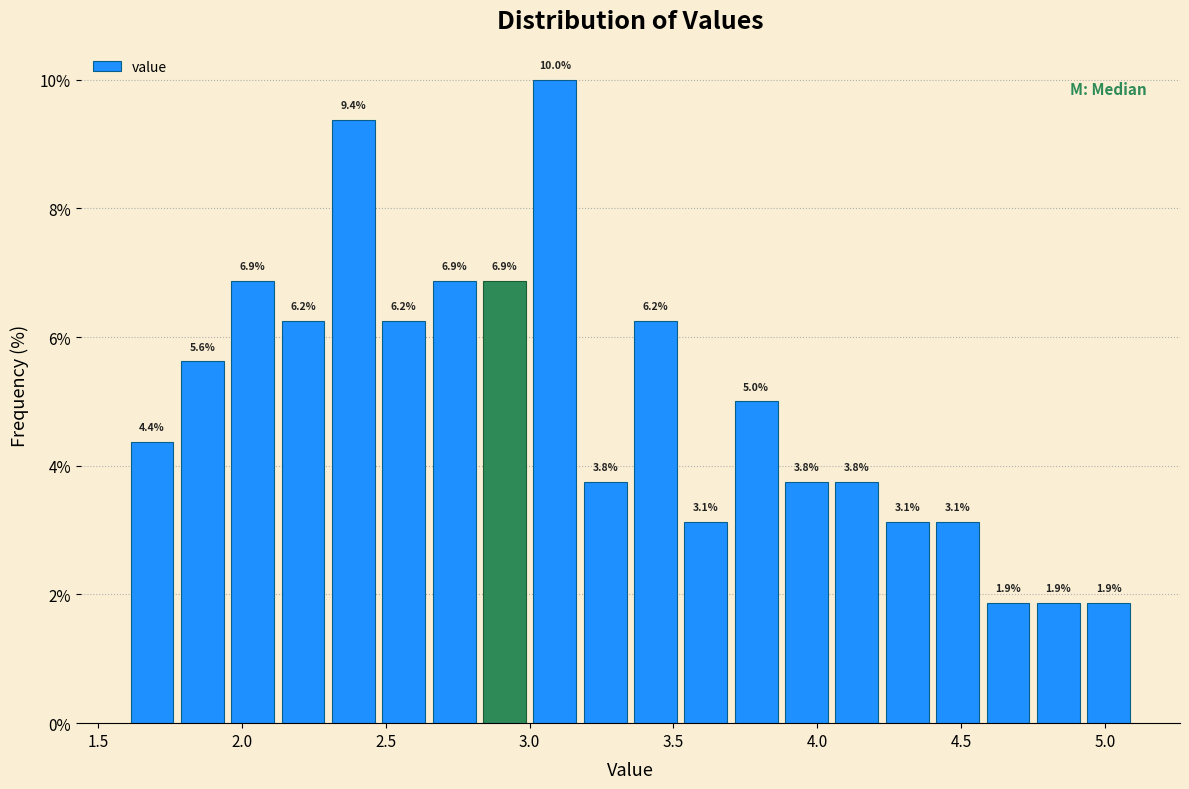

Around what value on the x-axis is the tallest bar? Give the approximate position of its centre, as read against the axis.

3.10